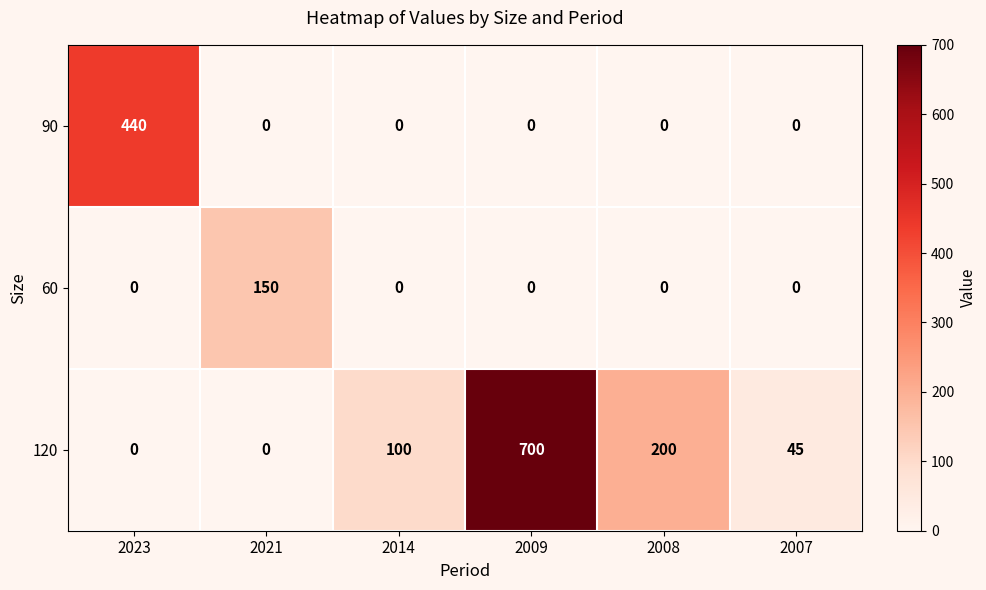

Which category has the highest value across all series?

2009